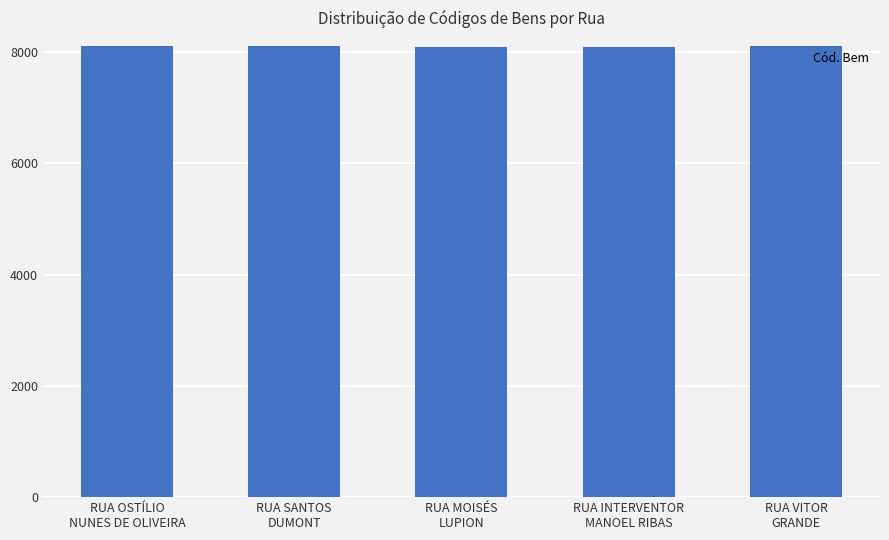

What is the sum of the values at RUA SANTOS
DUMONT and RUA MOISÉS
LUPION?

16204